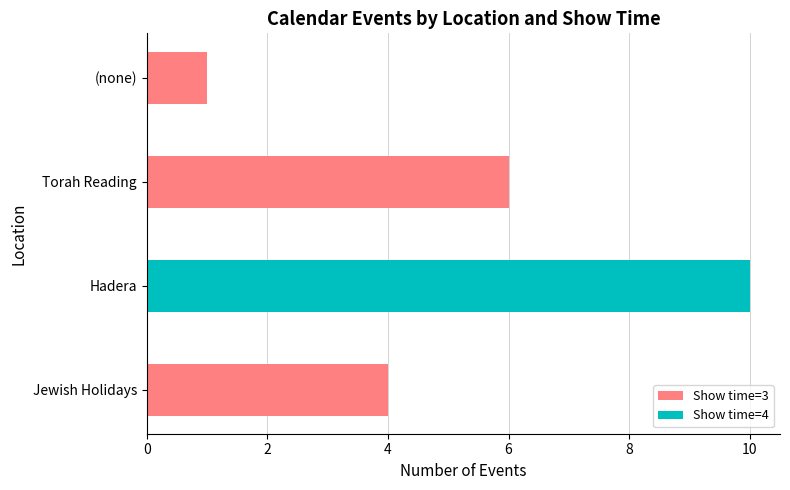

The value of Show time=3 at Hadera is -4. True or false?

False